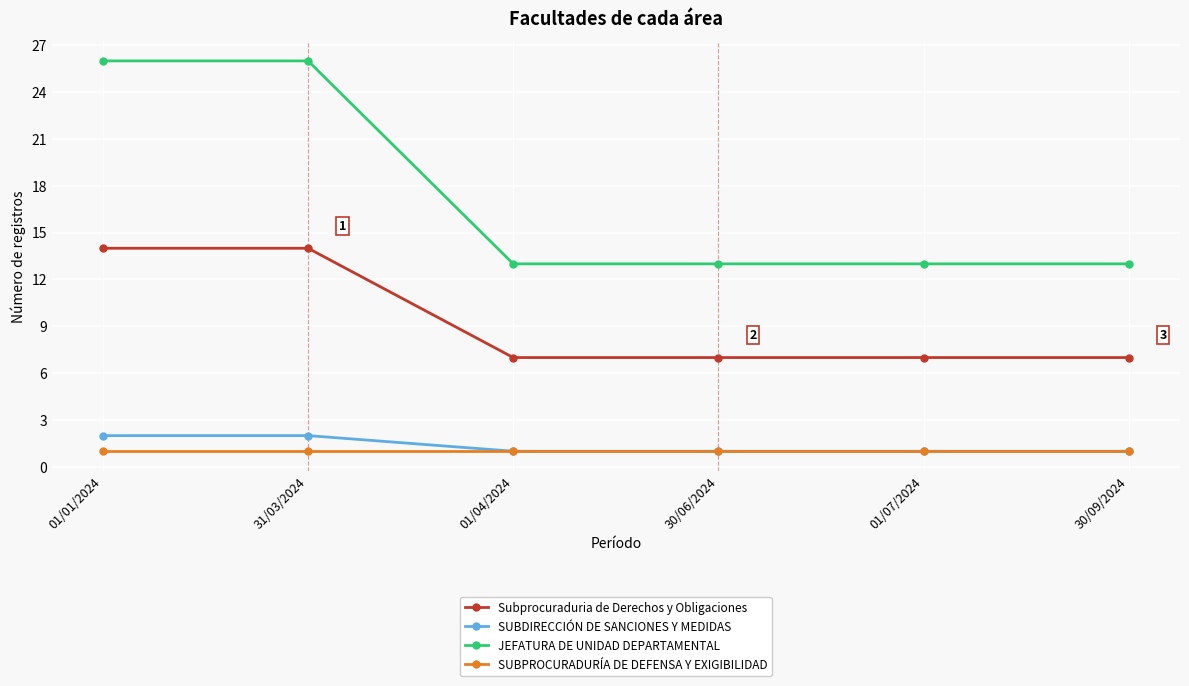

What is the label of the 4th point from the right?

01/04/2024